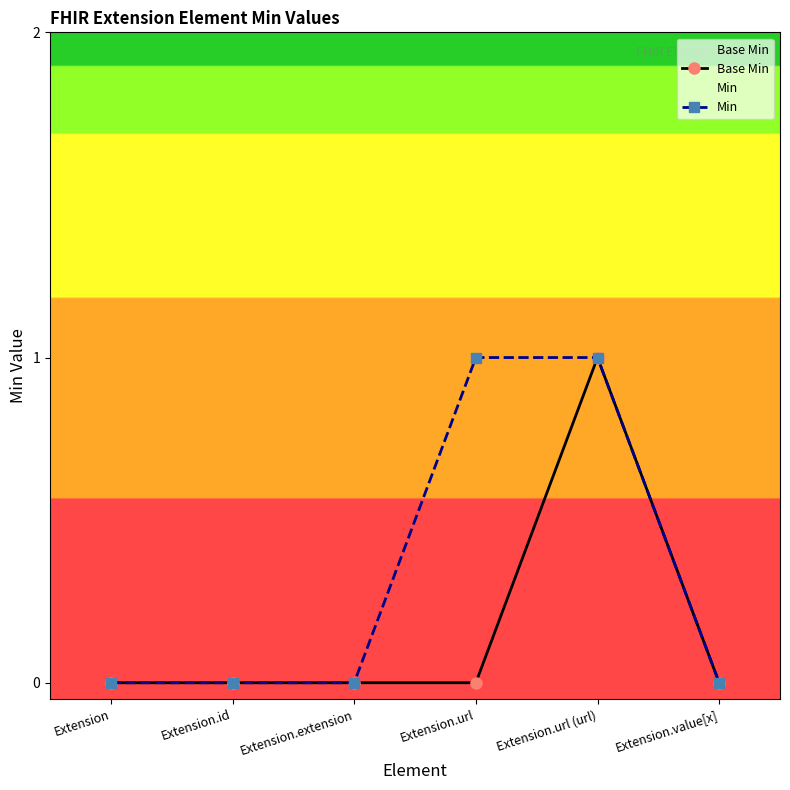

How many points are higher than both their immediate neighbors (excluding endpoints)?

1